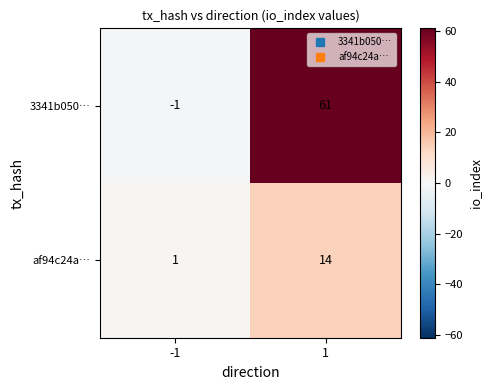

Which series has the widest spread of values?

3341b050…